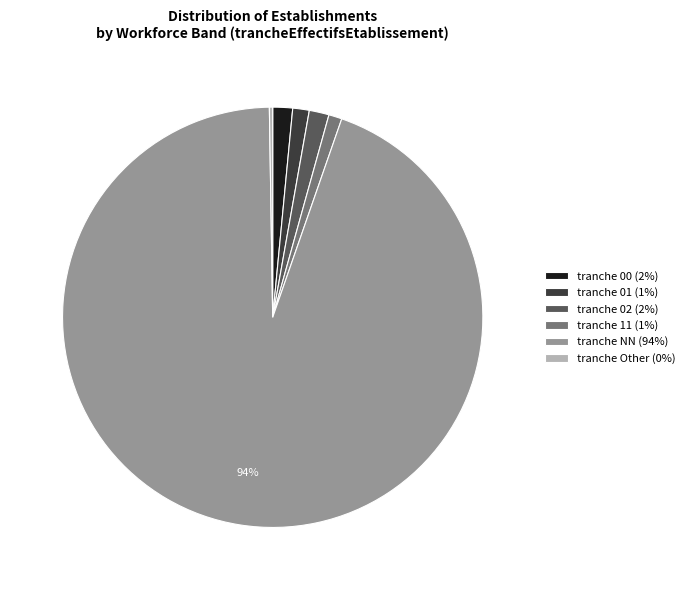

Does any single category account for the majority?

Yes